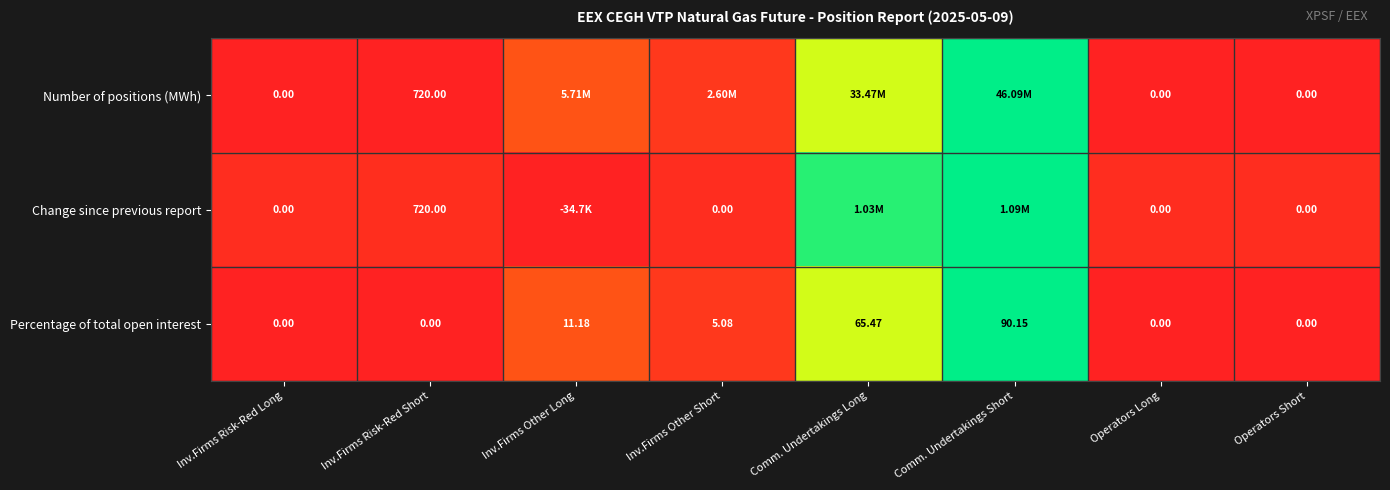

How many values in the Percentage of total open interest series are below 5?

4